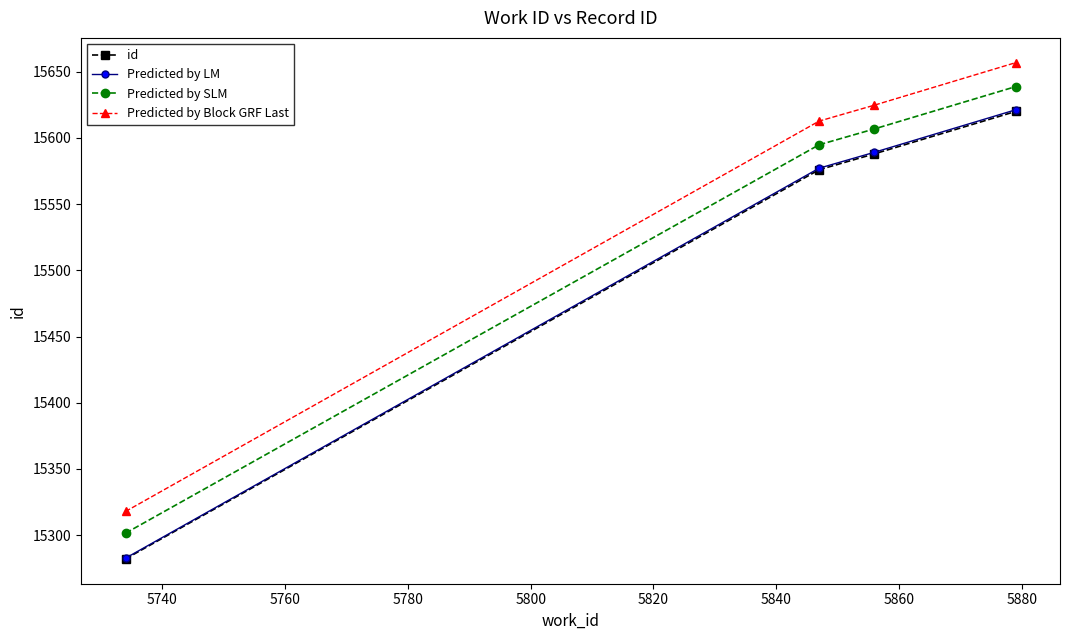

Which series has the largest total across all categories?

Predicted by Block GRF Last